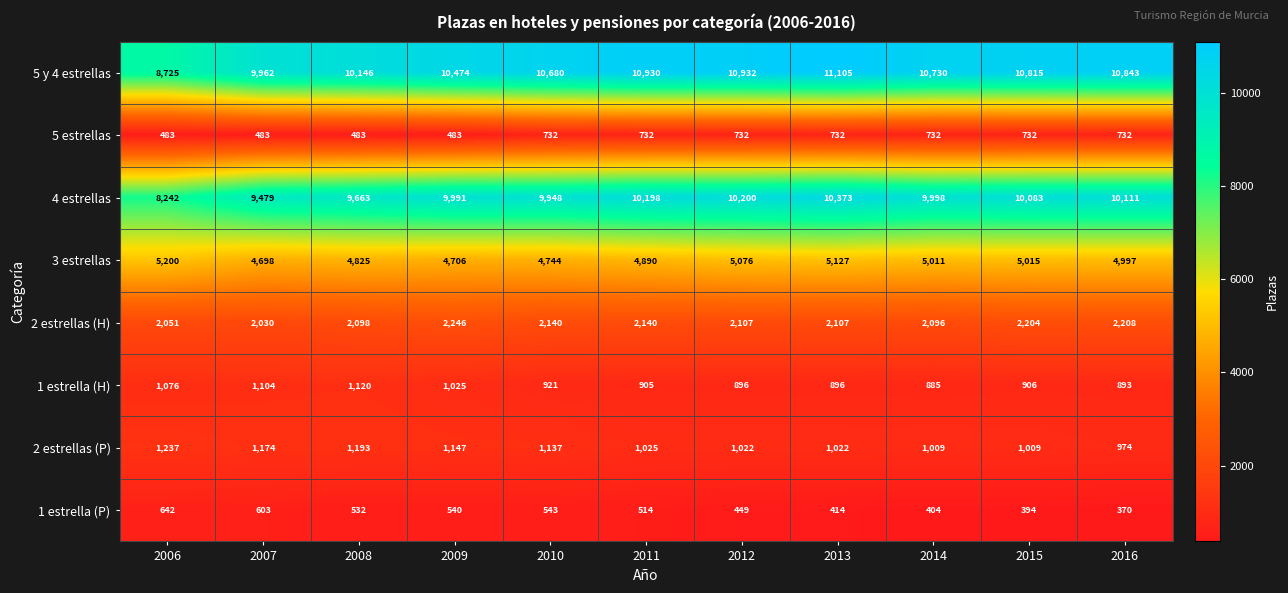

What is the greatest value displayed?

11105